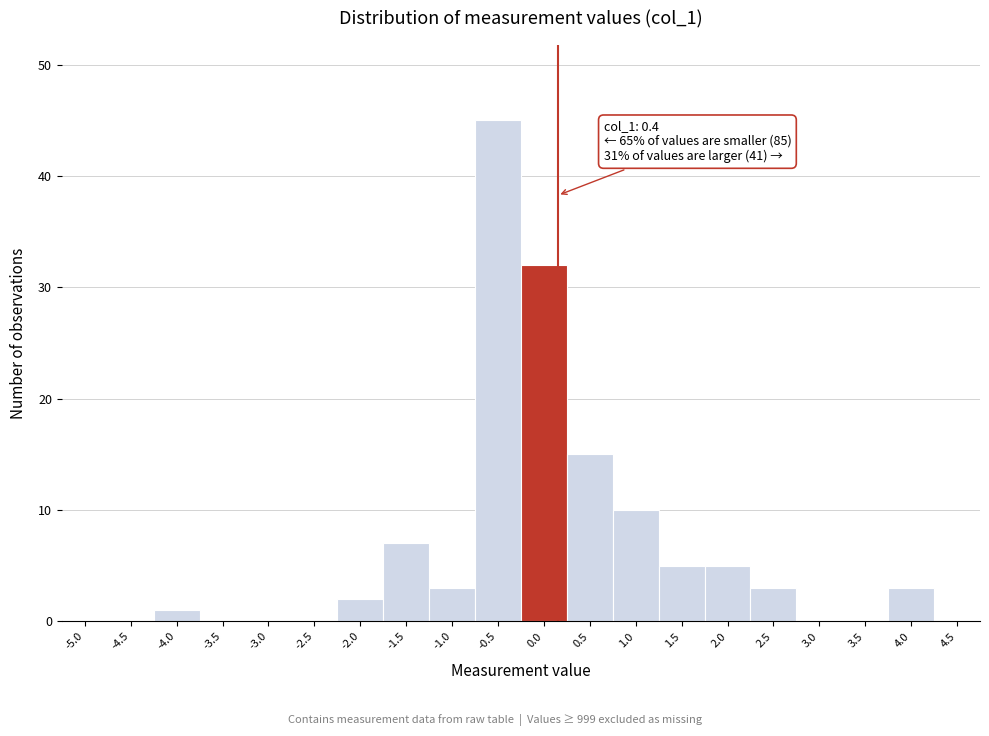

Reading left to right, list all the values displayed in this chart.

-5.0=0	-4.5=0	-4.0=1	-3.5=0	-3.0=0	-2.5=0	-2.0=2	-1.5=7	-1.0=3	-0.5=45	0.0=32	0.5=15	1.0=10	1.5=5	2.0=5	2.5=3	3.0=0	3.5=0	4.0=3	4.5=0